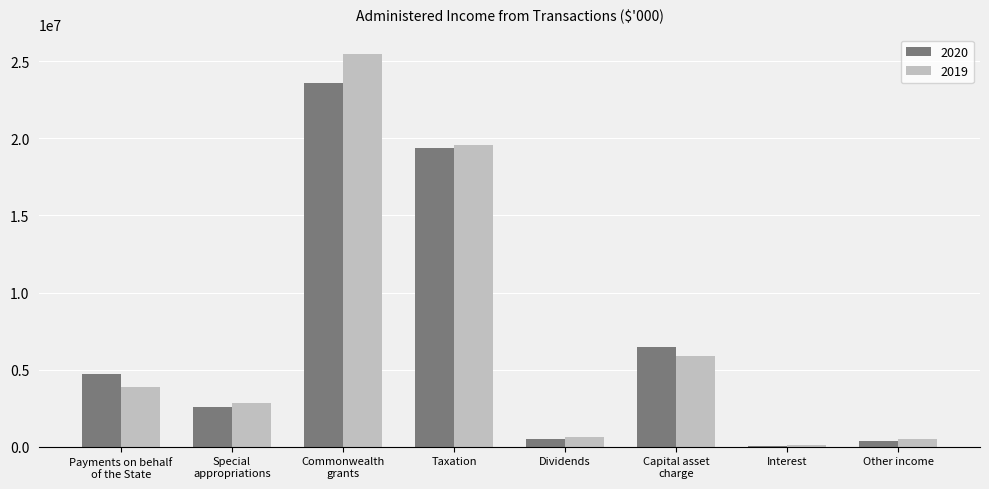

What is the approximate value of 2019 at Dividends?

652180